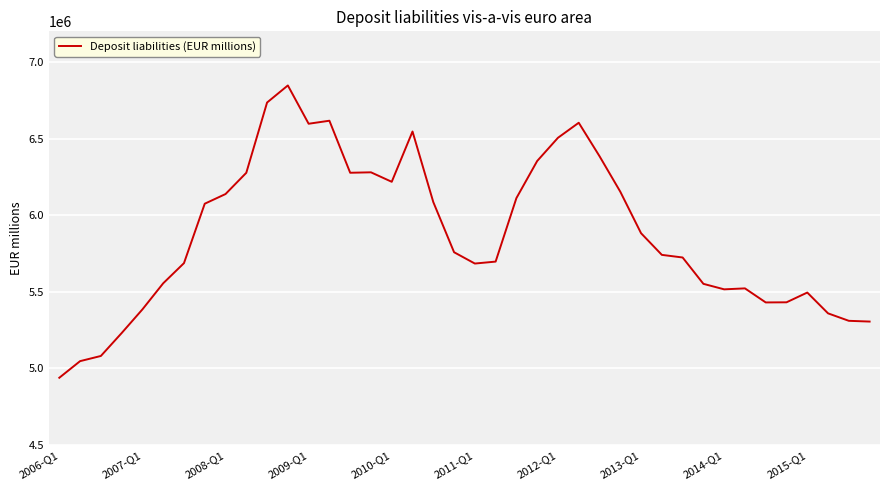

What is the difference between the maximum and minimum values?

1907669.7